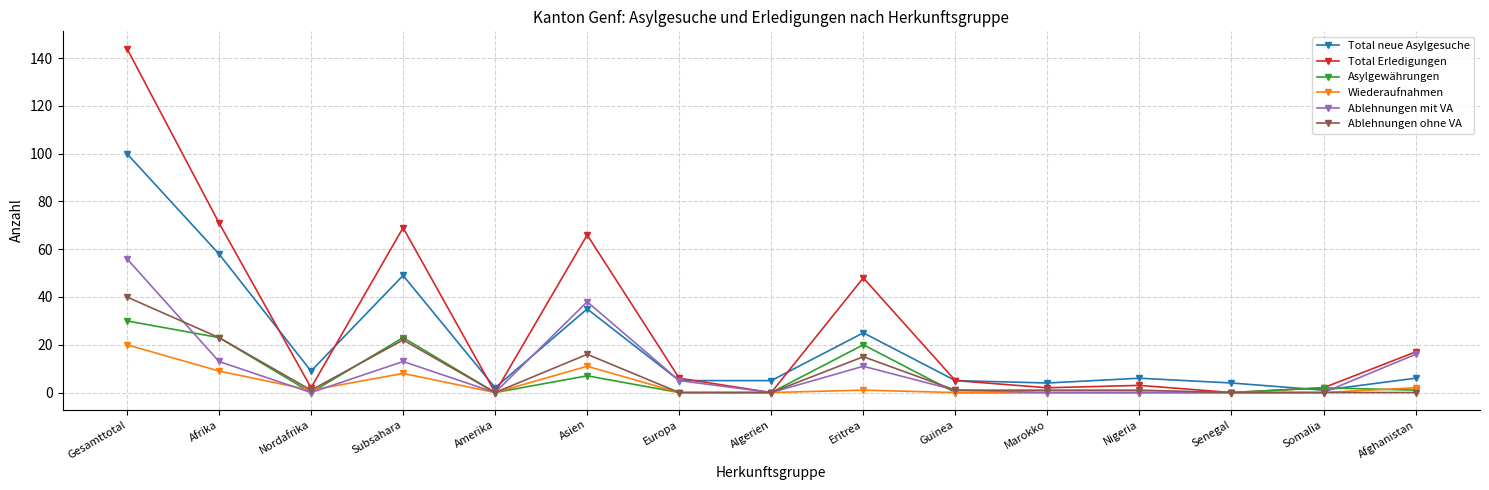

Reading left to right, extract all data points from this chart.

Total neue Asylgesuche: Gesamttotal=100	Afrika=58	Nordafrika=9	Subsahara=49	Amerika=2	Asien=35	Europa=5	Algerien=5	Eritrea=25	Guinea=5	Marokko=4	Nigeria=6	Senegal=4	Somalia=1	Afghanistan=6
Total Erledigungen: Gesamttotal=144	Afrika=71	Nordafrika=2	Subsahara=69	Amerika=0	Asien=66	Europa=6	Algerien=0	Eritrea=48	Guinea=5	Marokko=2	Nigeria=3	Senegal=0	Somalia=2	Afghanistan=17
Asylgewährungen: Gesamttotal=30	Afrika=23	Nordafrika=0	Subsahara=23	Amerika=0	Asien=7	Europa=0	Algerien=0	Eritrea=20	Guinea=0	Marokko=0	Nigeria=0	Senegal=0	Somalia=2	Afghanistan=1
Wiederaufnahmen: Gesamttotal=20	Afrika=9	Nordafrika=1	Subsahara=8	Amerika=0	Asien=11	Europa=0	Algerien=0	Eritrea=1	Guinea=0	Marokko=0	Nigeria=0	Senegal=0	Somalia=0	Afghanistan=2
Ablehnungen mit VA: Gesamttotal=56	Afrika=13	Nordafrika=0	Subsahara=13	Amerika=0	Asien=38	Europa=5	Algerien=0	Eritrea=11	Guinea=1	Marokko=0	Nigeria=0	Senegal=0	Somalia=0	Afghanistan=16
Ablehnungen ohne VA: Gesamttotal=40	Afrika=23	Nordafrika=1	Subsahara=22	Amerika=0	Asien=16	Europa=0	Algerien=0	Eritrea=15	Guinea=1	Marokko=1	Nigeria=1	Senegal=0	Somalia=0	Afghanistan=0